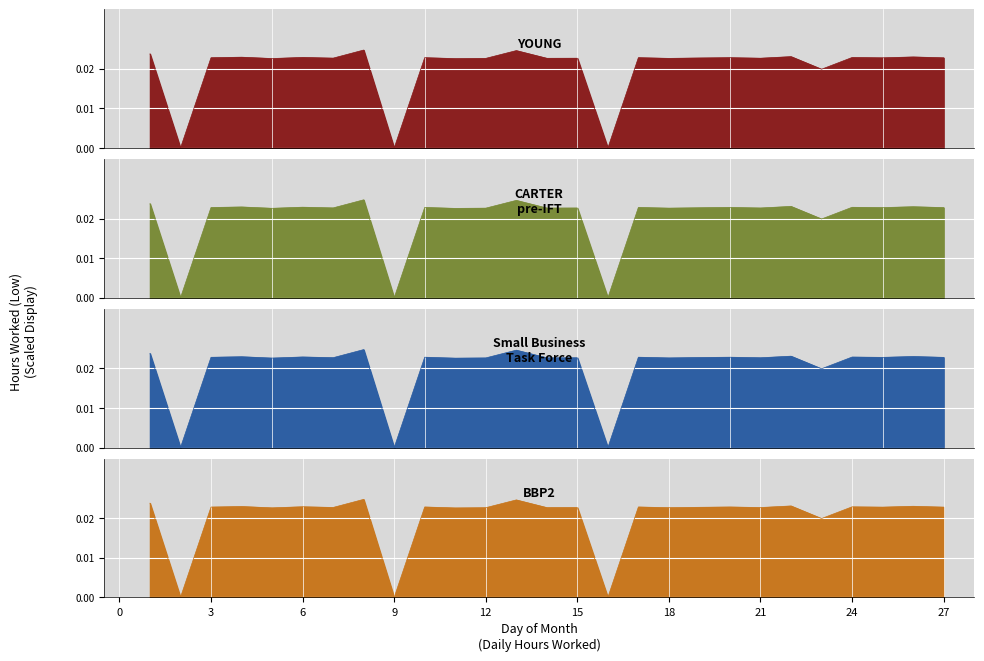

True or false: YOUNG and Small Business
Task Force intersect in this chart.

False